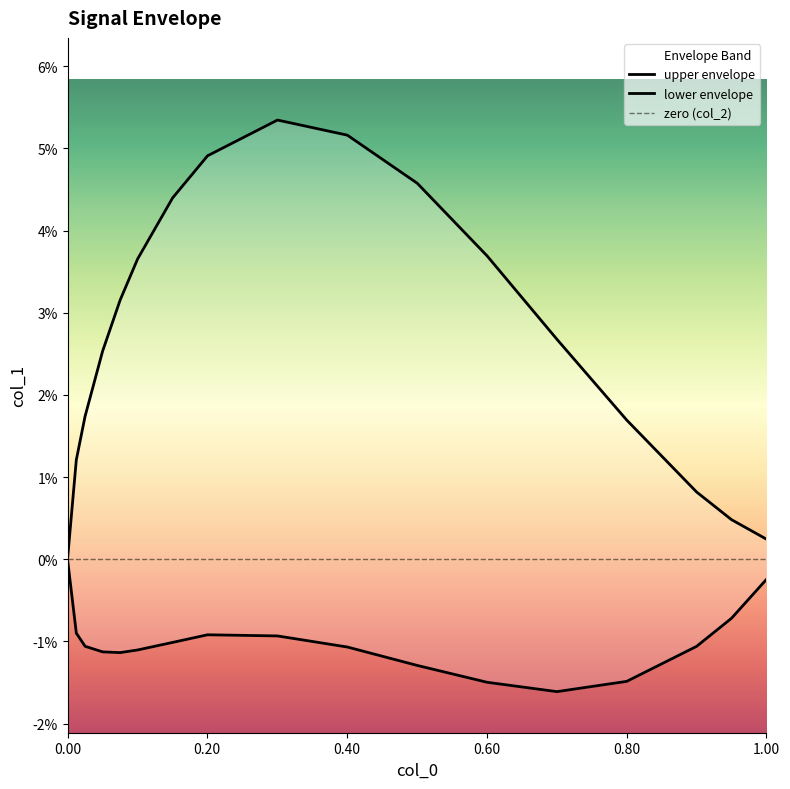

True or false: upper envelope and lower envelope intersect in this chart.

False